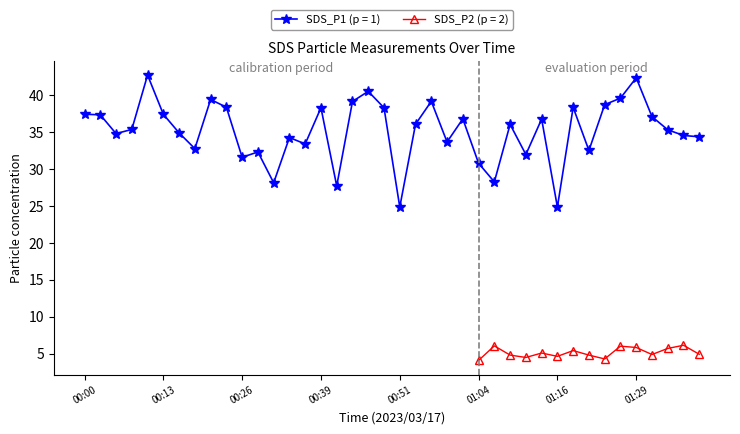

What is the value of the 16th point from the left?

38.3